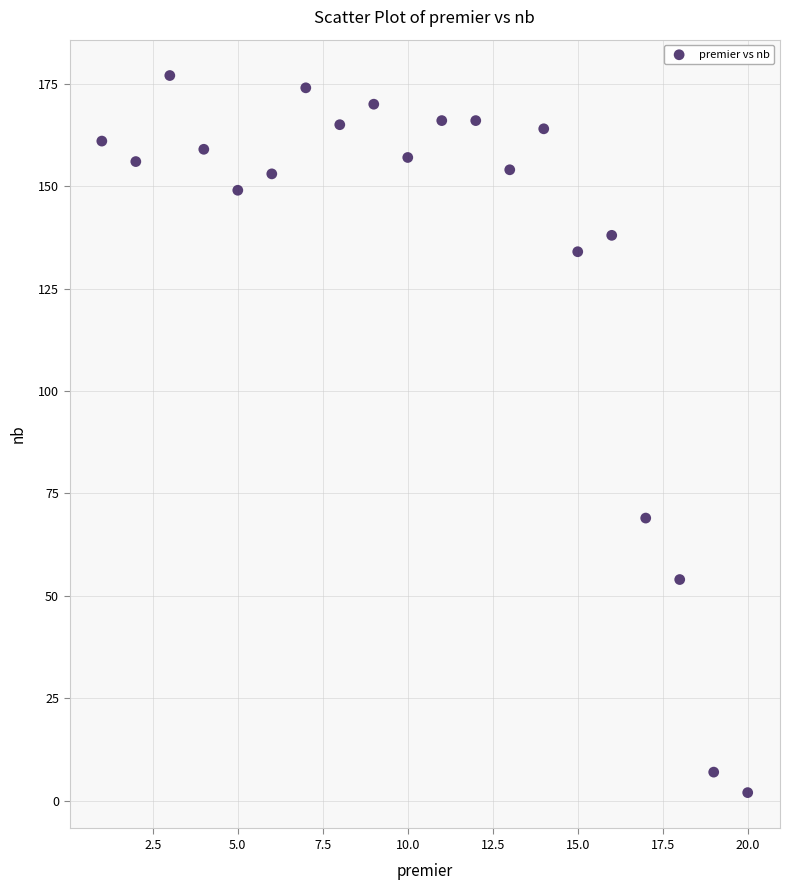

What is the range of X values (max minus min)?

19